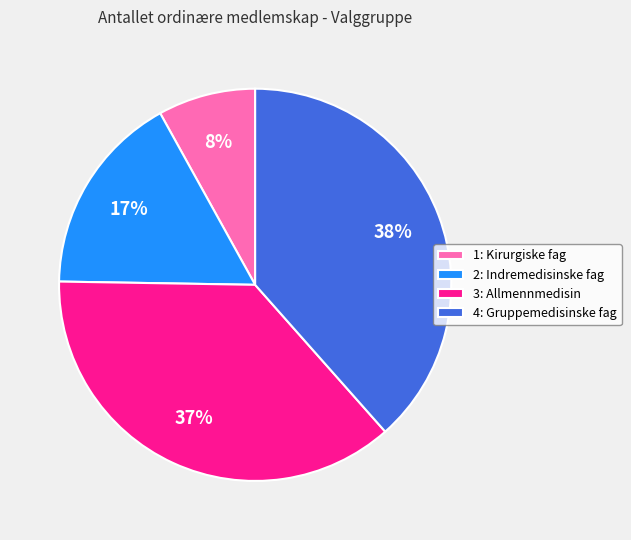

To the nearest percent, what portion does 1: Kirurgiske fag represent?

8%